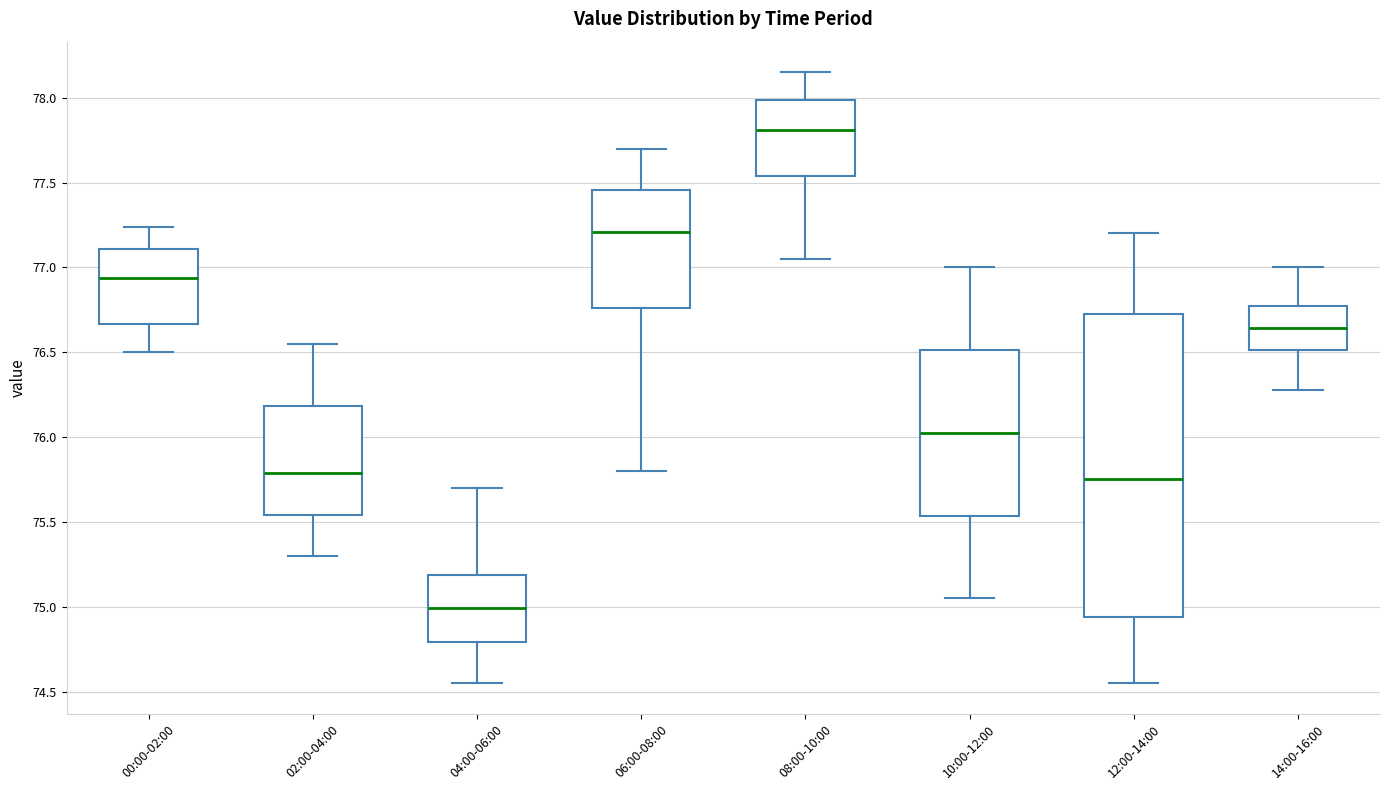

Which box is the tallest, from its lower edge to its upper edge?

12:00-14:00